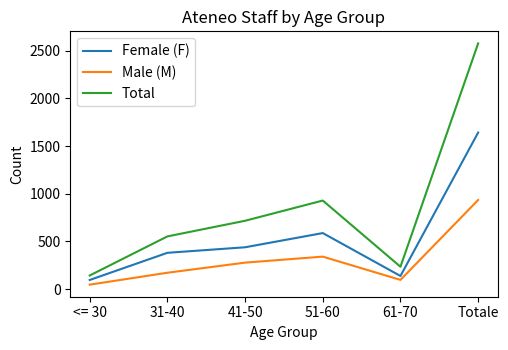

Rank the series by their maximum value, from lowest to highest.

Male (M), Female (F), Total